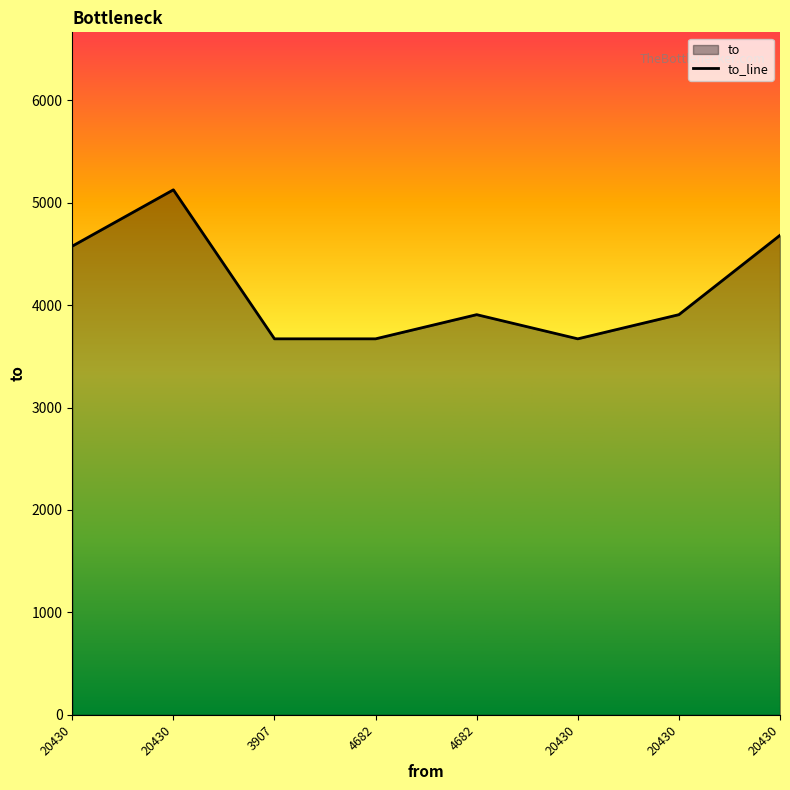

What is the label of the 3rd point from the left?

3907